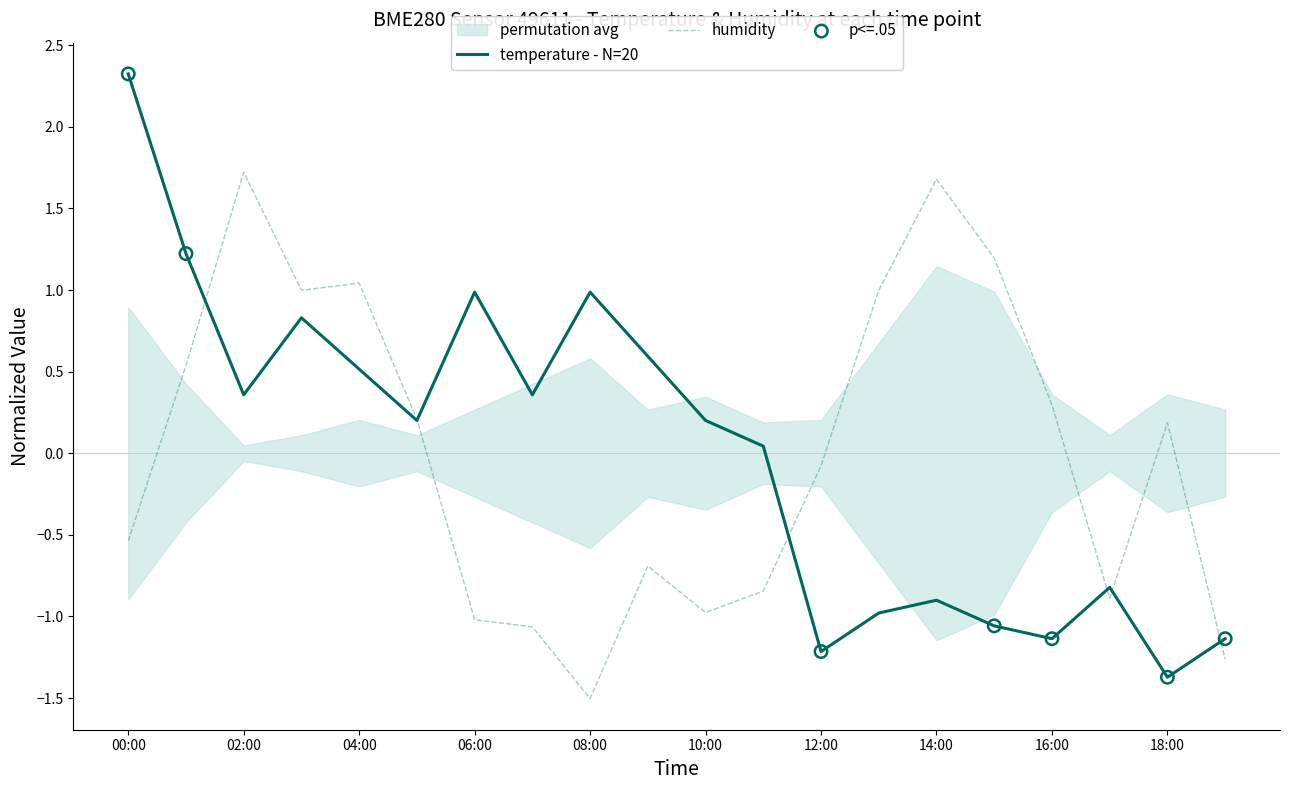

Which series contains the lowest Y value?

humidity